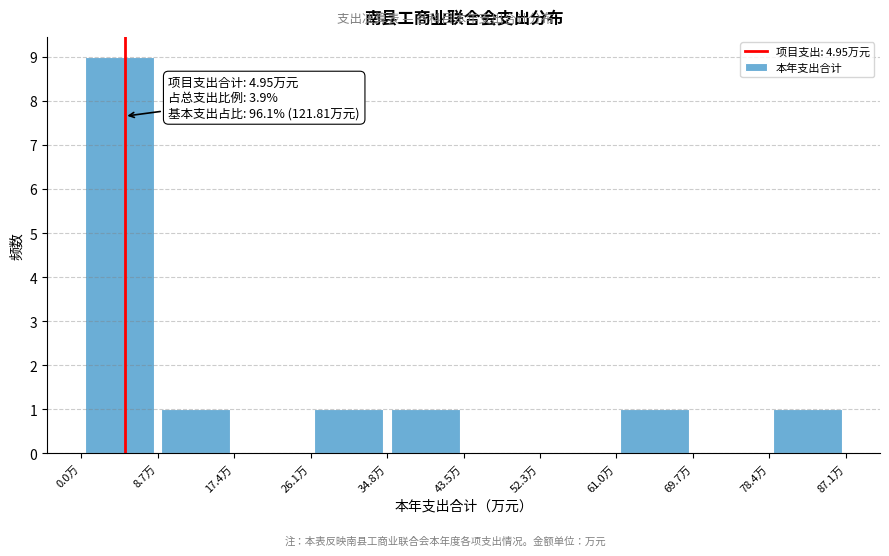

Which range on the x-axis has the tallest bar?

0 to 9